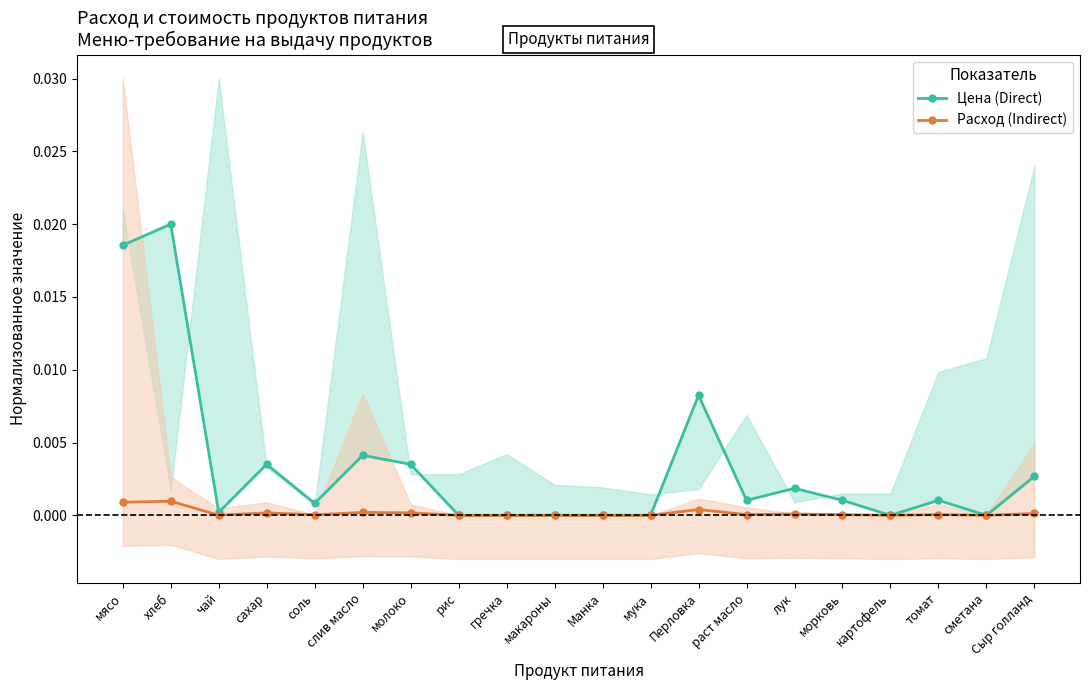

True or false: Расход (Indirect) and Цена (Direct) intersect in this chart.

False